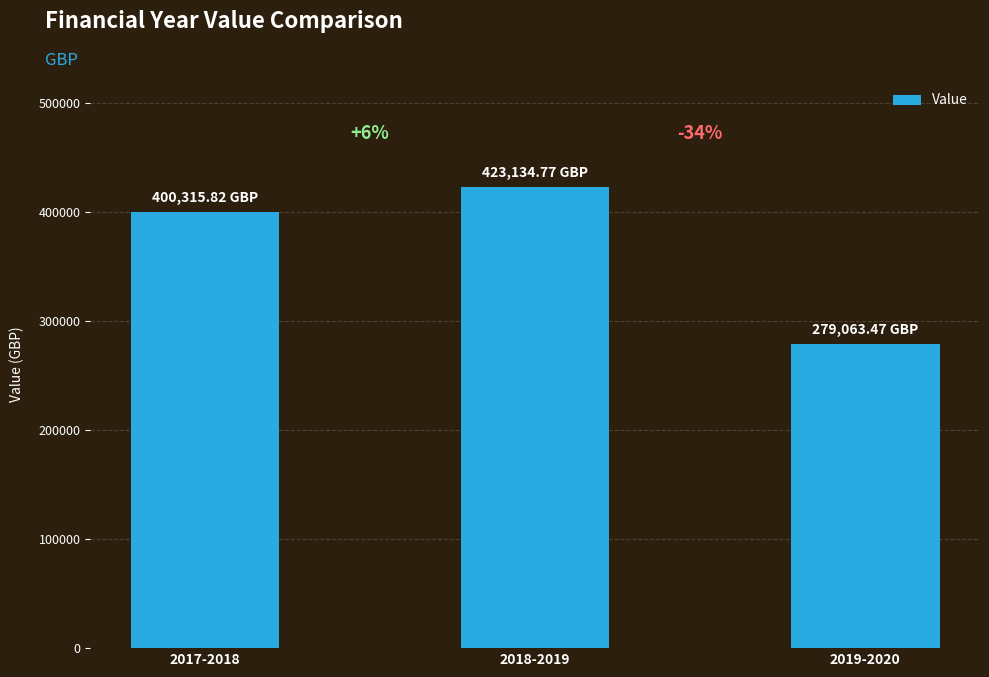

Are the bars horizontal?

No